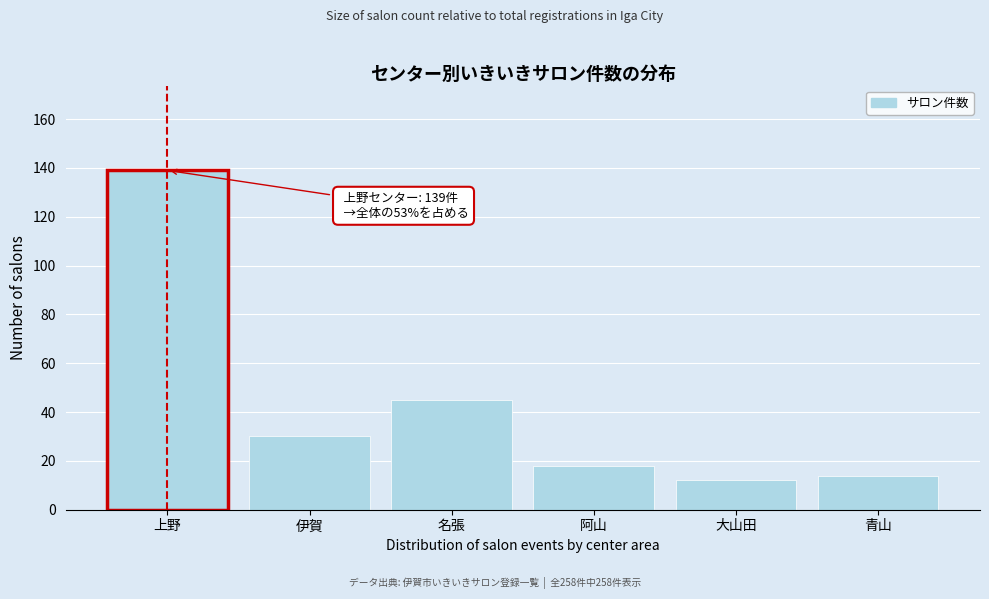

Reading right to left, extract all data points from this chart.

青山=14	大山田=12	阿山=18	名張=45	伊賀=30	上野=139